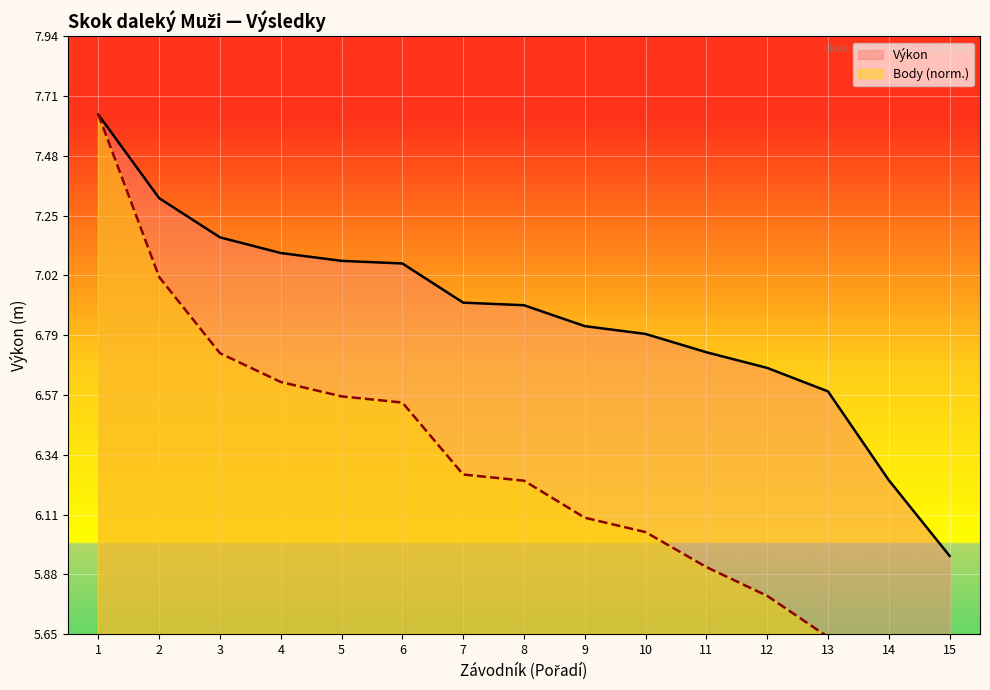

True or false: Výkon has a value of 7.1 at 4.

True